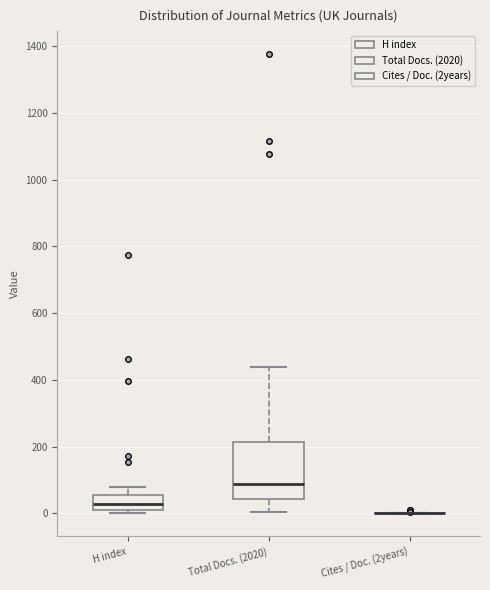

Reading left to right, read every box against the y-axis: the position of its median line, the range the box covers, and the ends of its whiskers. The values are not printed on the chart, so give them approximately, as read against the axis.

H index: median 20 (inside the box), box 20 to 60, whiskers 0 to 80
Total Docs. (2020): median 80, box 40 to 220, whiskers 0 to 440
Cites / Doc. (2years): box collapsed to a line at 0, whiskers 0 to 0